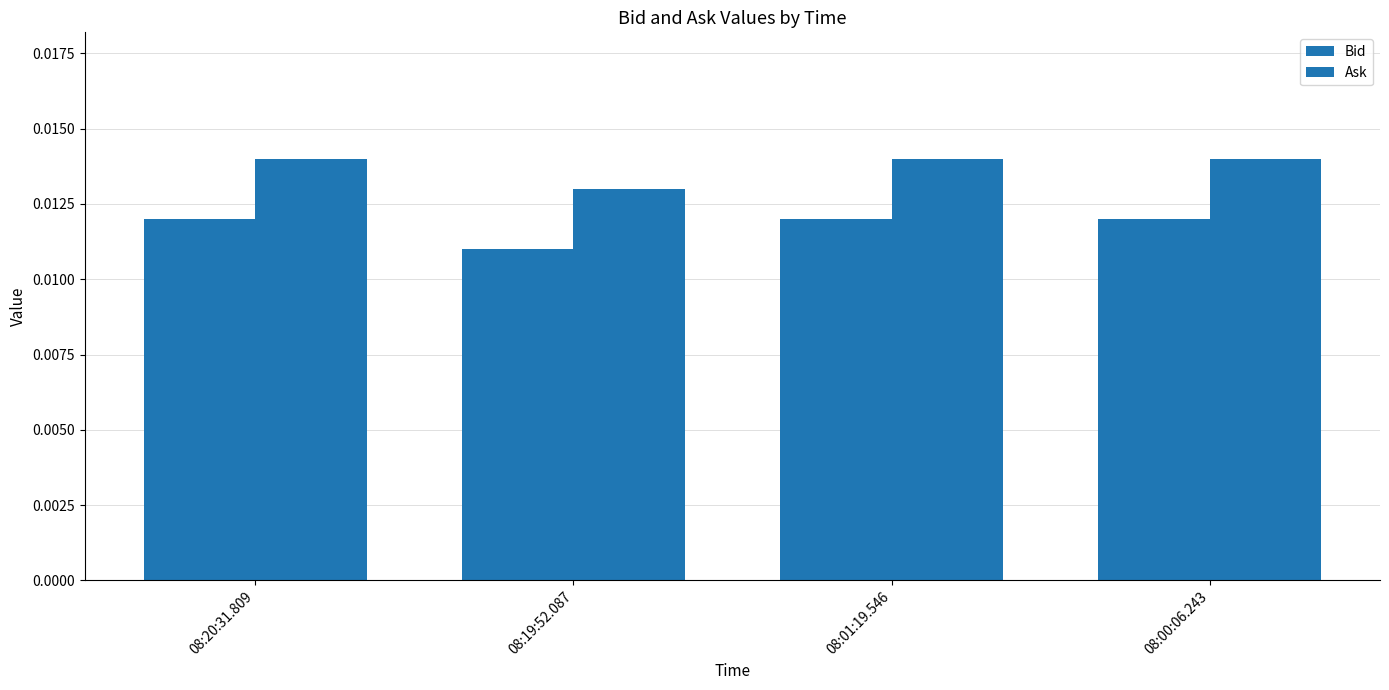

How many bars are there in each group?

2